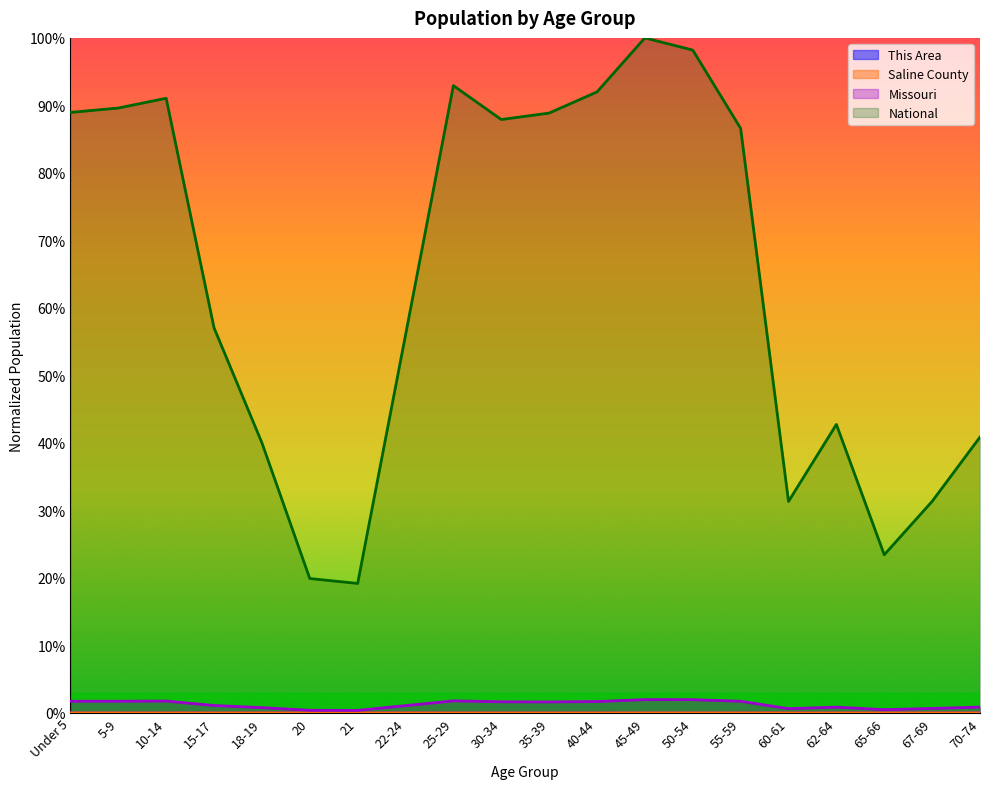

How many interior local peaks does the Missouri series have?

4